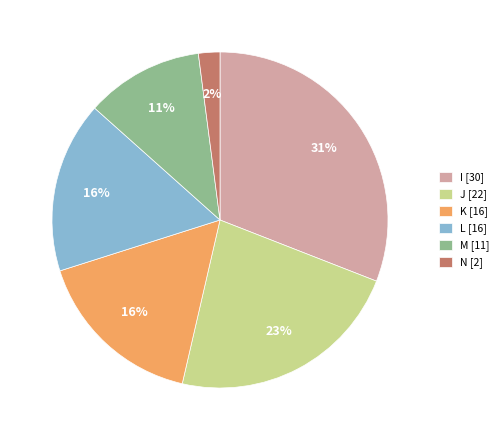

Is it true that N [2] is 2% of the pie?

True